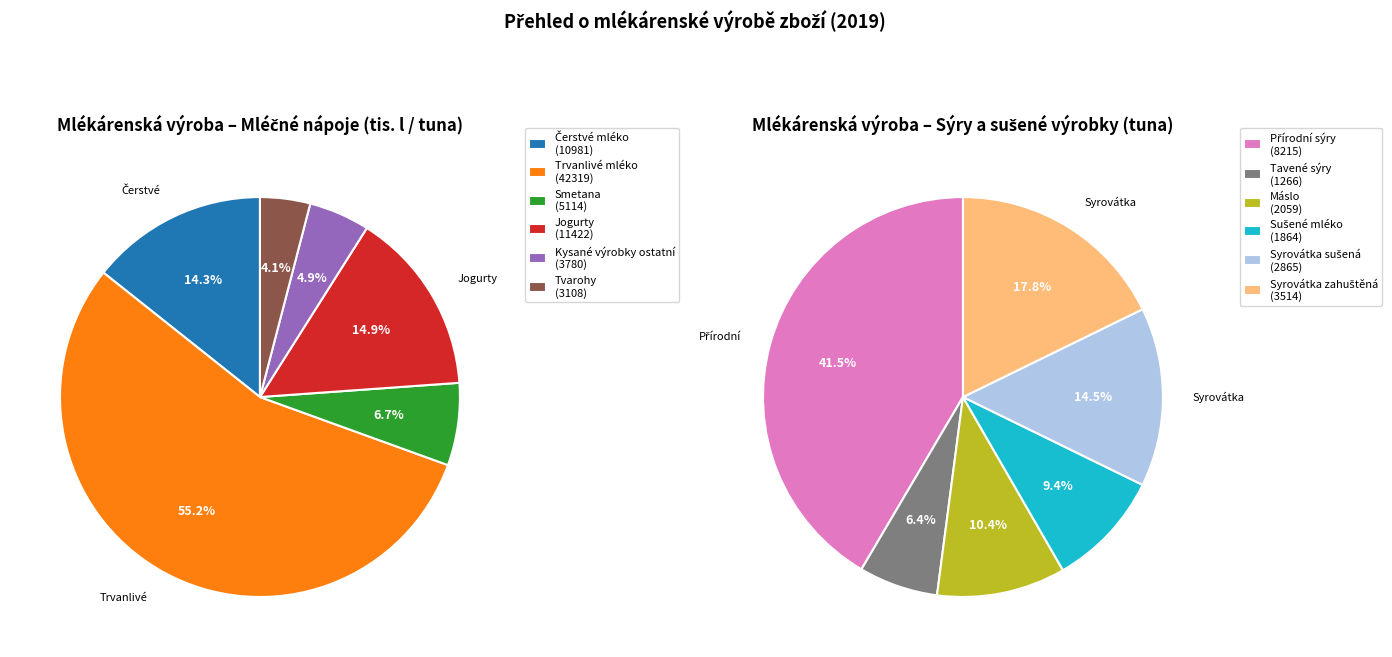

Does Syrovátka zahuštěná represent more than half of the total?

No